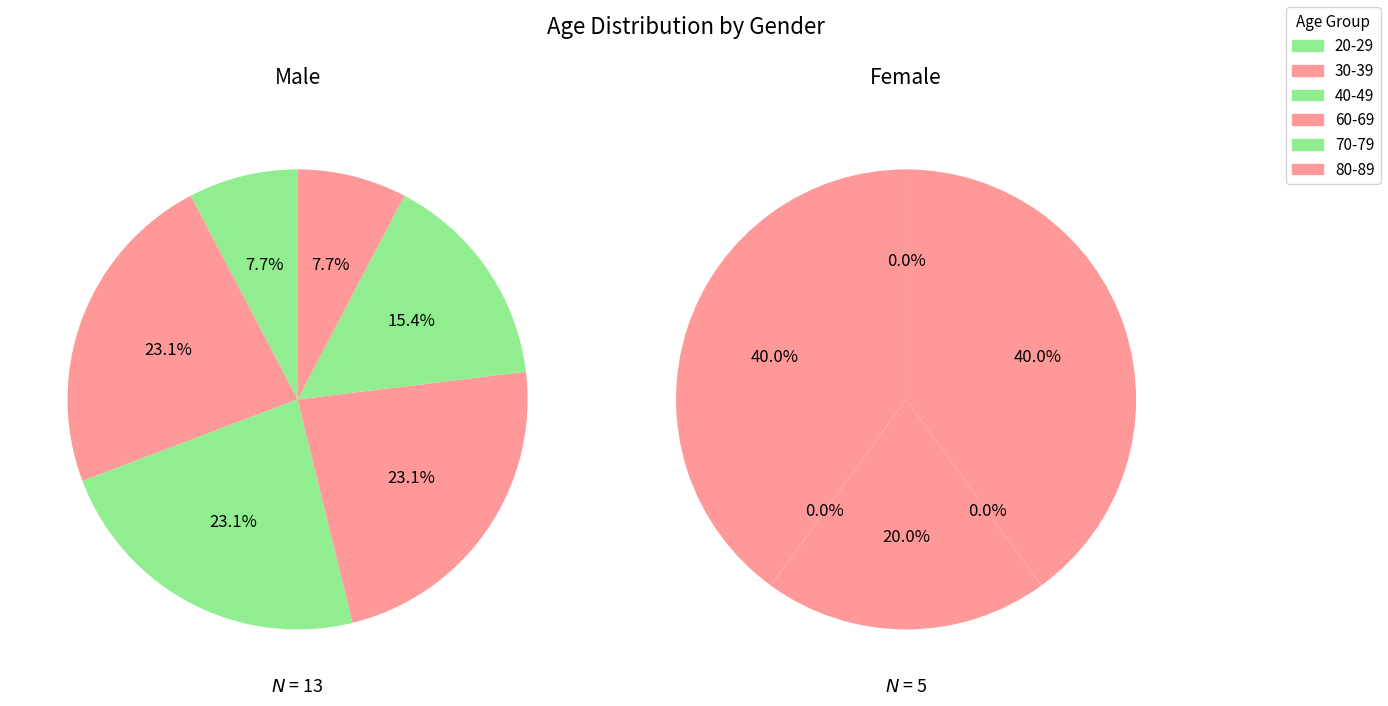

Is there any slice that represents more than half of the pie?

No